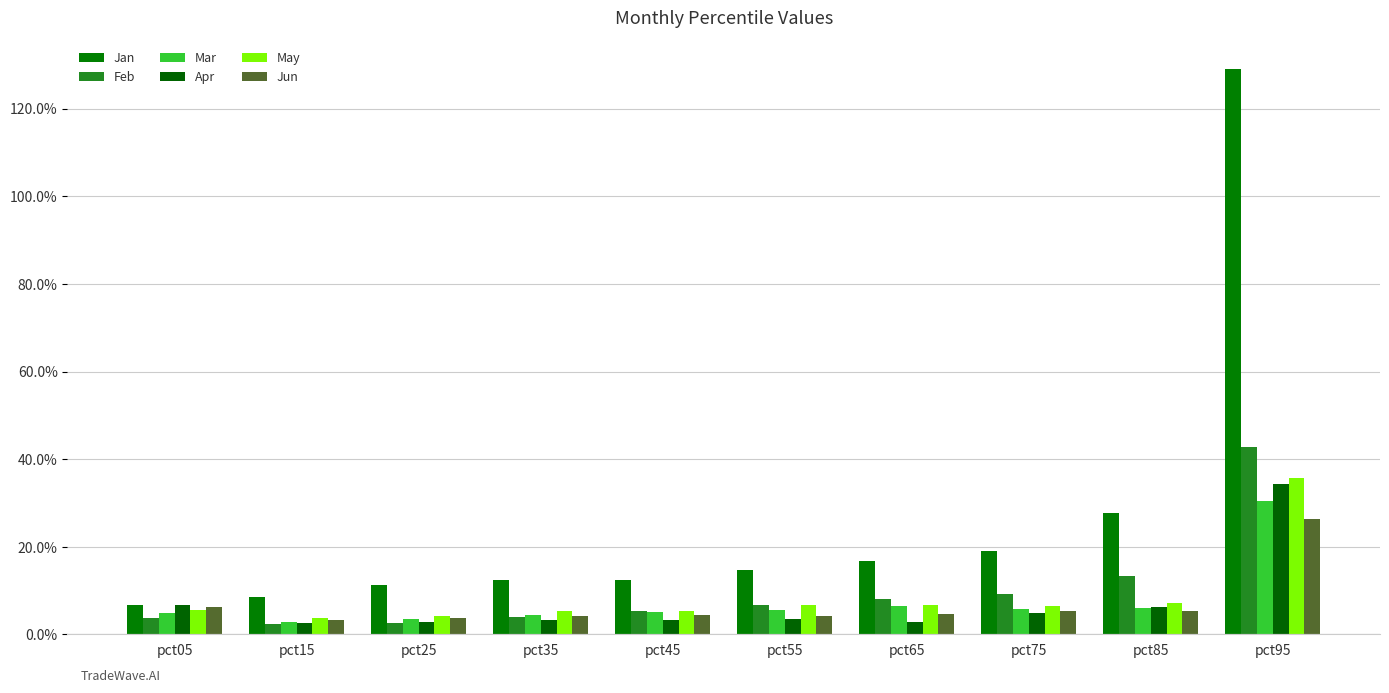

Which label corresponds to the largest value in the chart?

pct95